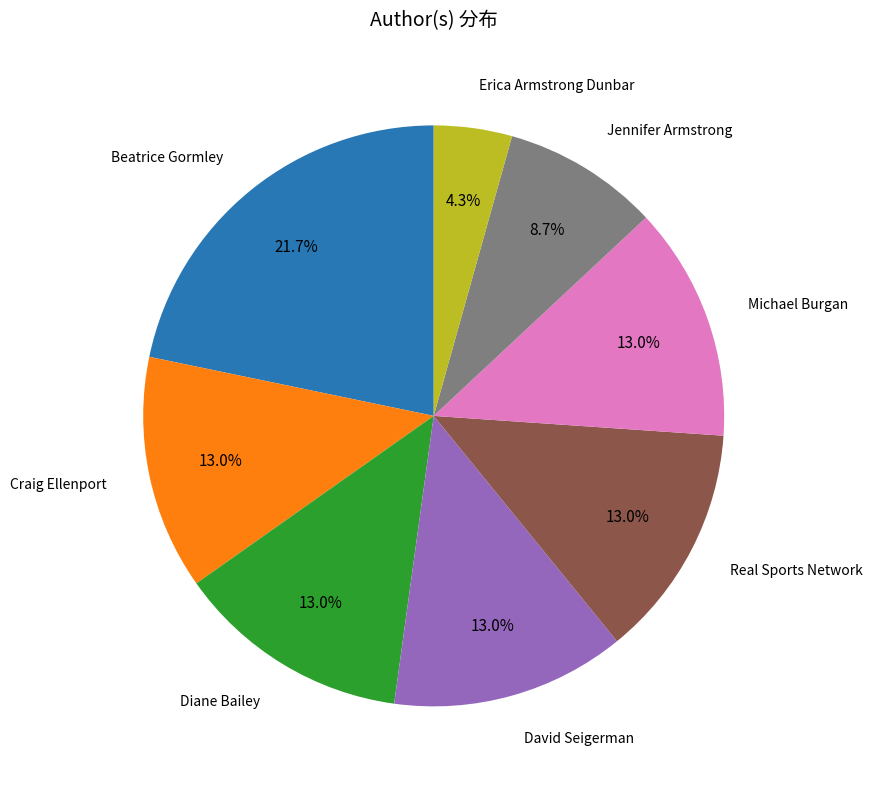

Is it true that Michael Burgan is 21% of the pie?

False